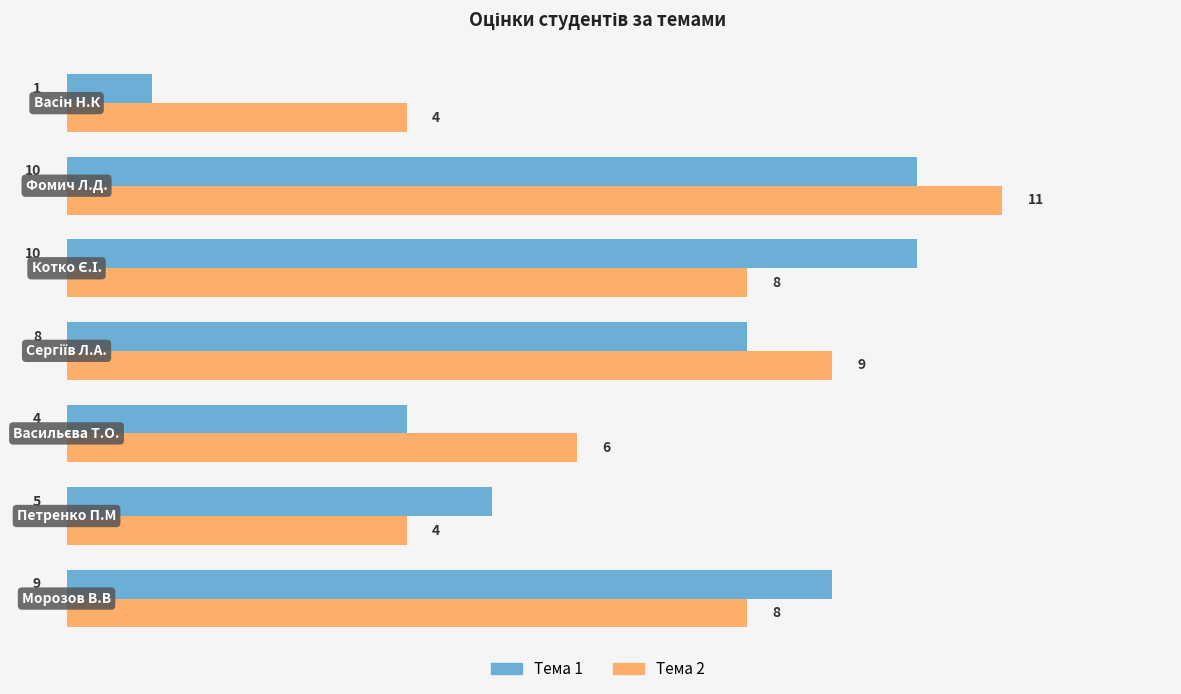

Which series has the largest total across all categories?

Тема 2